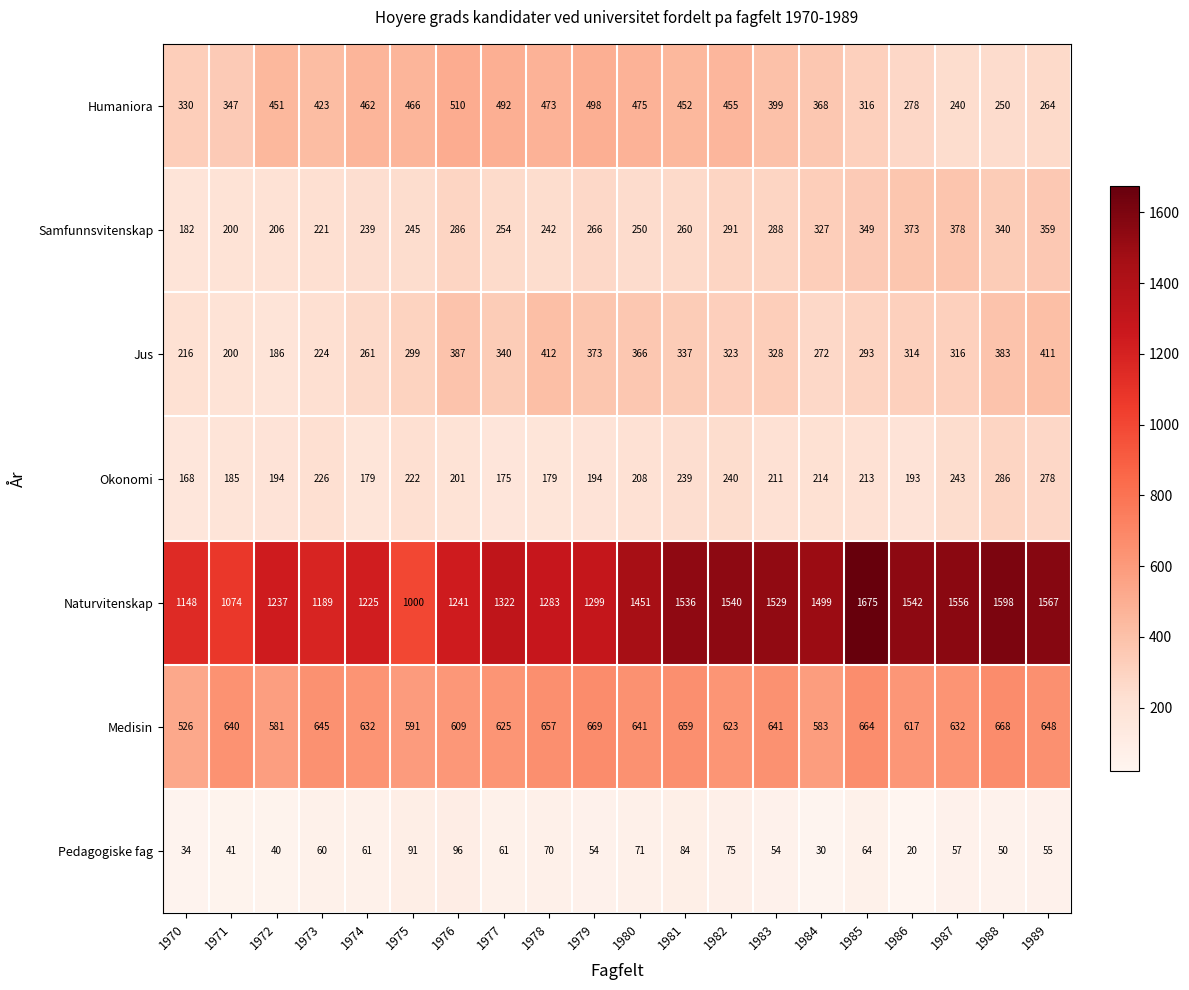

List the labels in order of Naturvitenskap value, smallest first.

1975, 1971, 1970, 1973, 1974, 1972, 1976, 1978, 1979, 1977, 1980, 1984, 1983, 1981, 1982, 1986, 1987, 1989, 1988, 1985